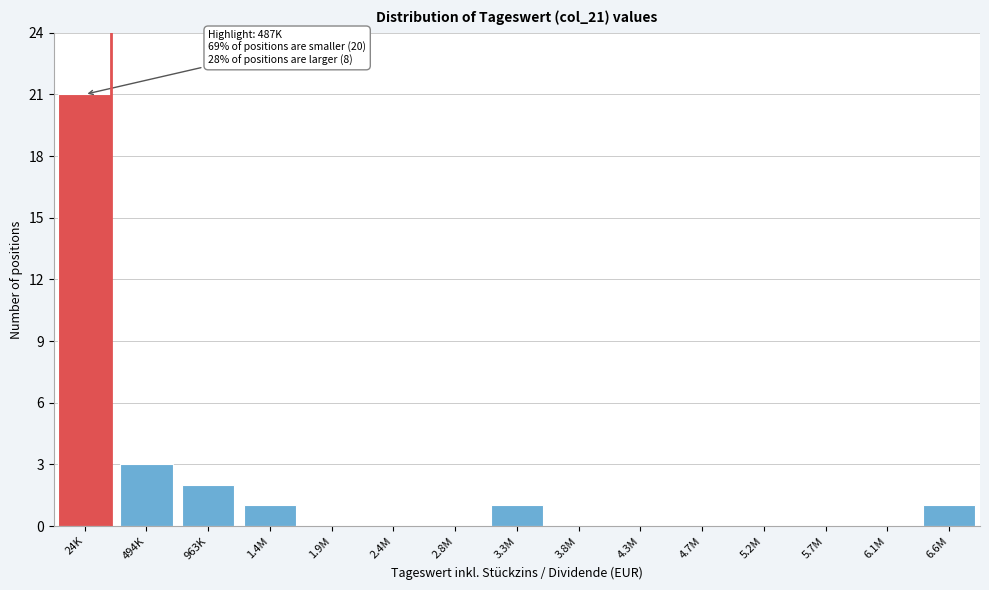

Reading left to right, extract all data points from this chart.

24K=21	494K=3	963K=2	1.4M=1	1.9M=0	2.4M=0	2.8M=0	3.3M=1	3.8M=0	4.3M=0	4.7M=0	5.2M=0	5.7M=0	6.1M=0	6.6M=1